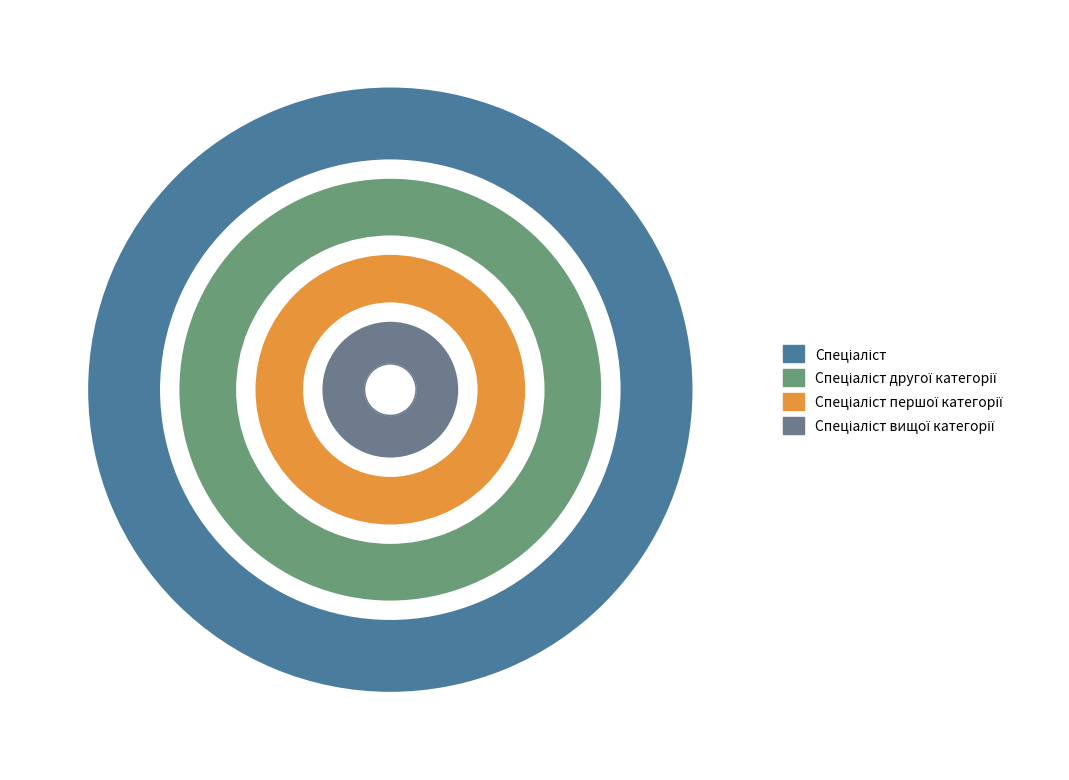

Combined, do Спеціаліст другої категорії and Спеціаліст вищої категорії account for over 50%?

Yes